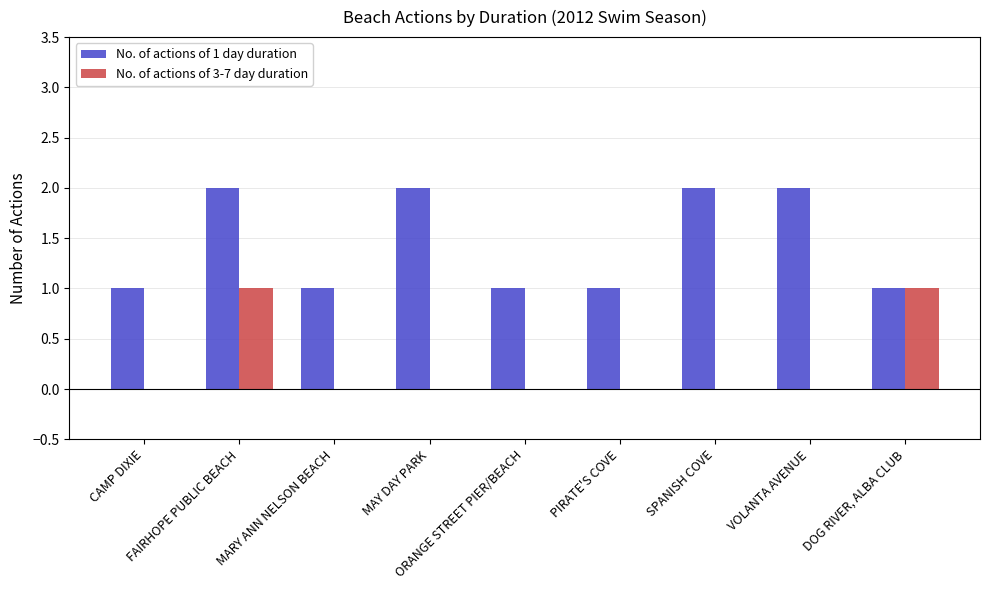

Which series has the largest total across all categories?

No. of actions of 1 day duration